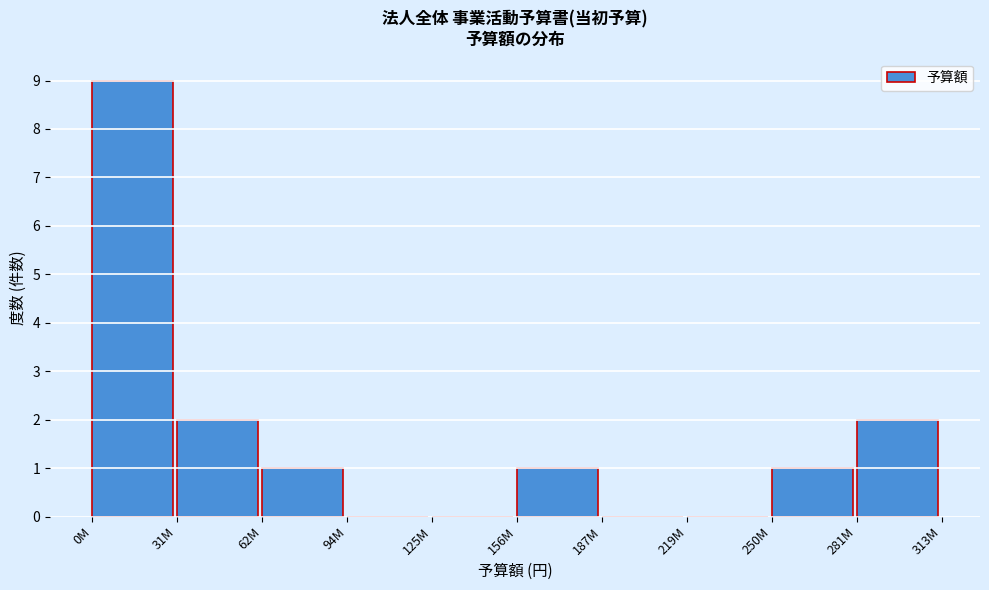

Reading left to right, extract all data points from this chart.

0M=9	31M=2	62M=1	94M=0	125M=0	156M=1	187M=0	219M=0	250M=1	281M=2